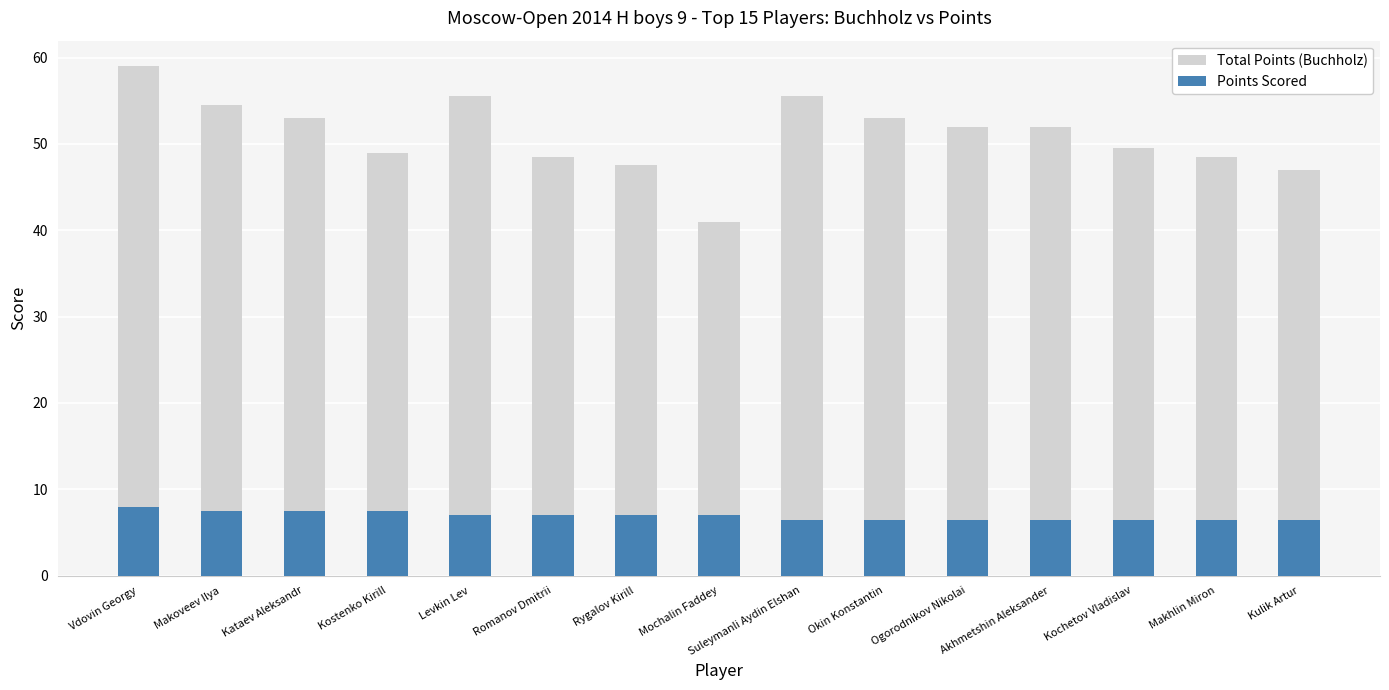

Which series has the largest total across all categories?

Total Points (Buchholz)